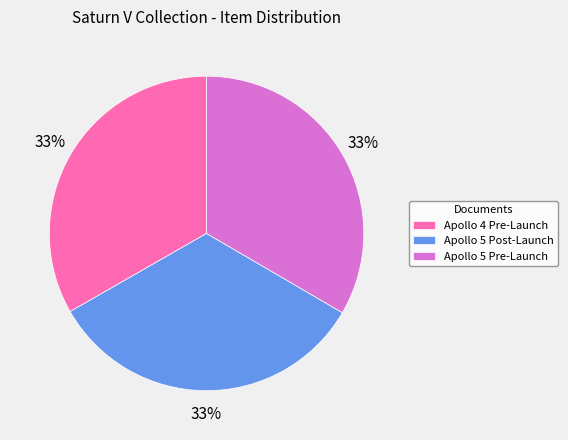

Is there a majority slice in this chart?

No